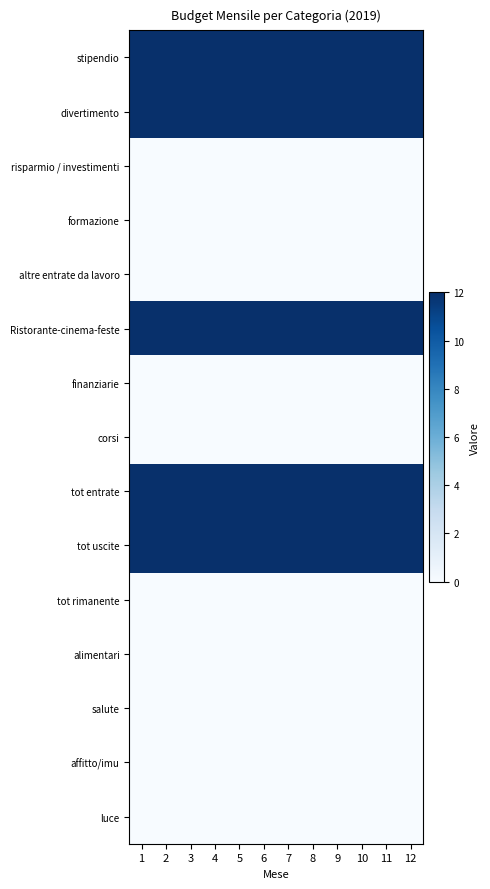

List the series in order of their peak value, highest first.

stipendio, divertimento, Ristorante-cinema-feste, tot entrate, tot uscite, risparmio / investimenti, formazione, altre entrate da lavoro, finanziarie, corsi, tot rimanente, alimentari, salute, affitto/imu, luce